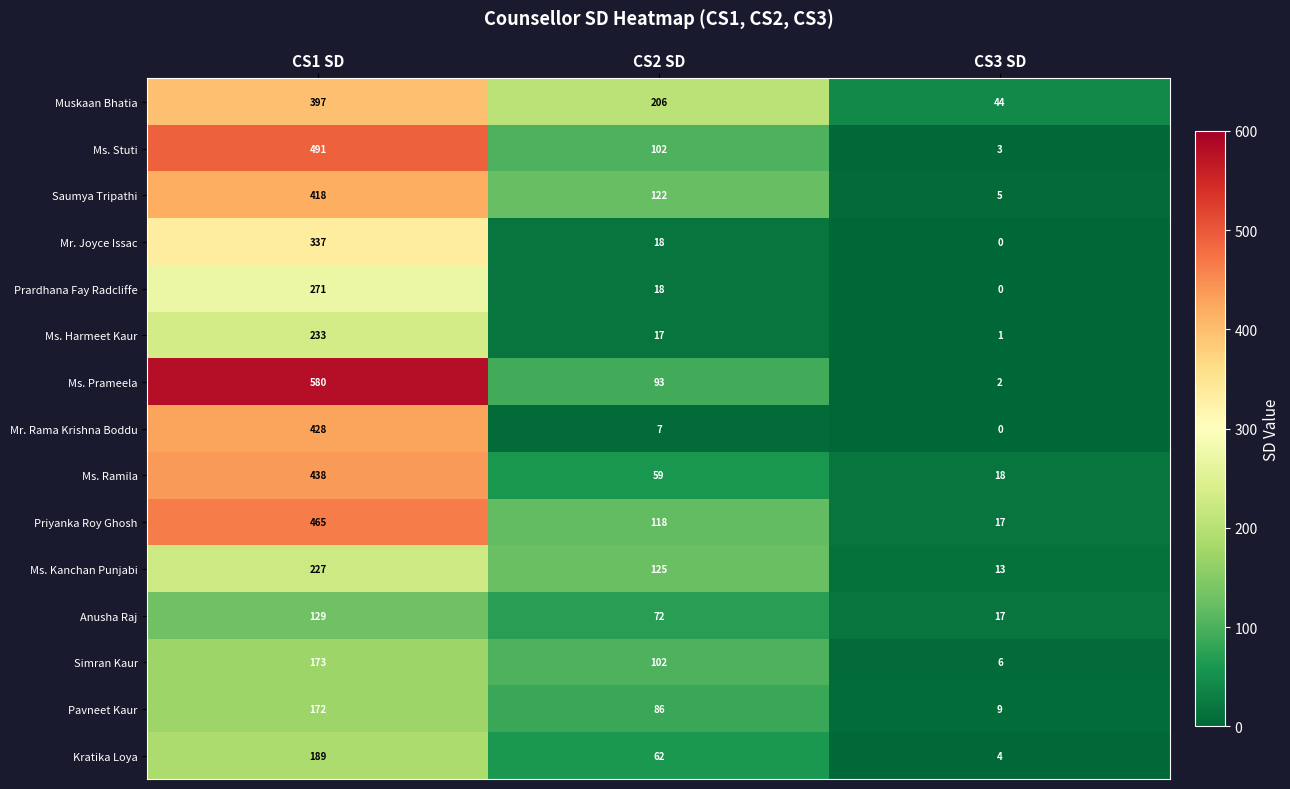

What is the total value across all series at CS3 SD?

139